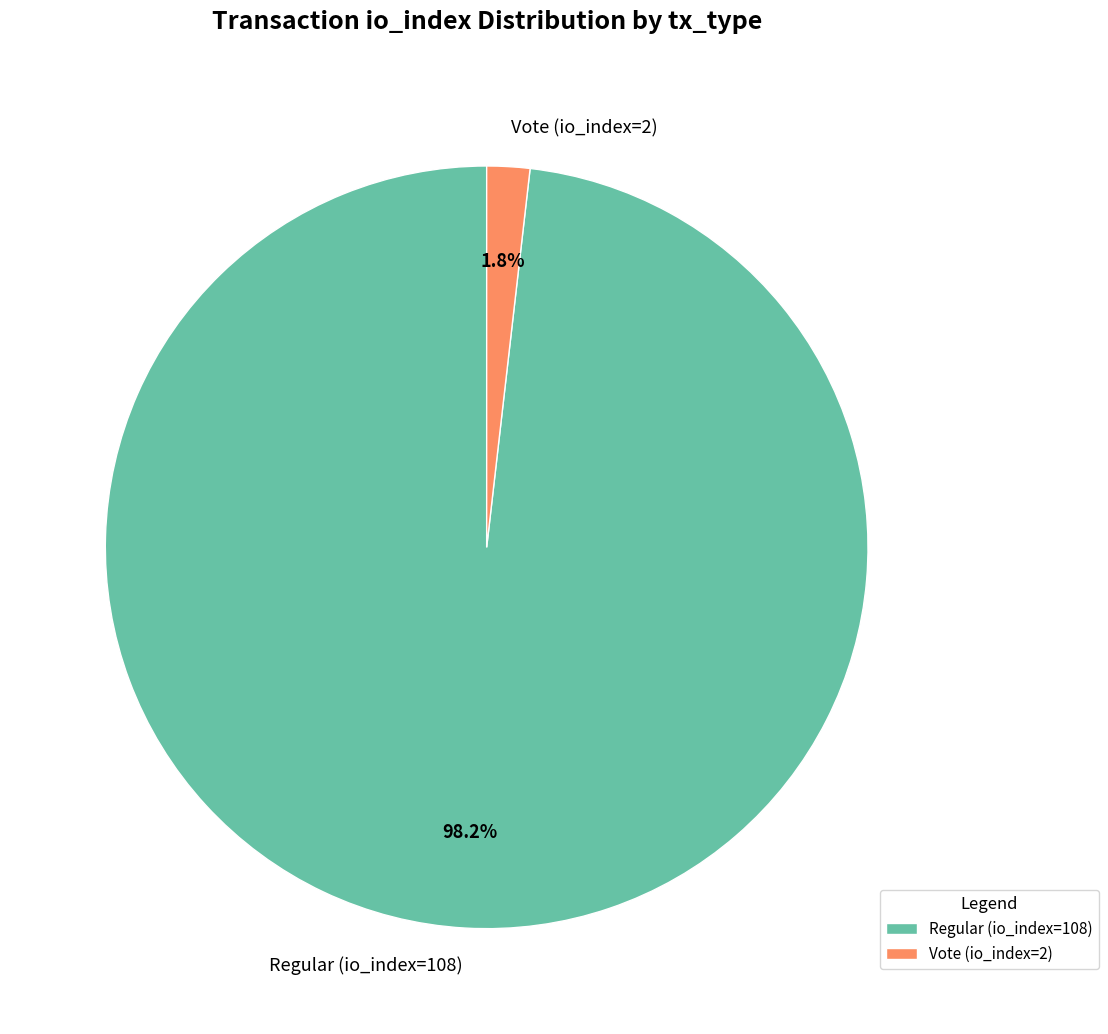

To the nearest percent, what percentage of the pie is Vote (io_index=2)?

2%